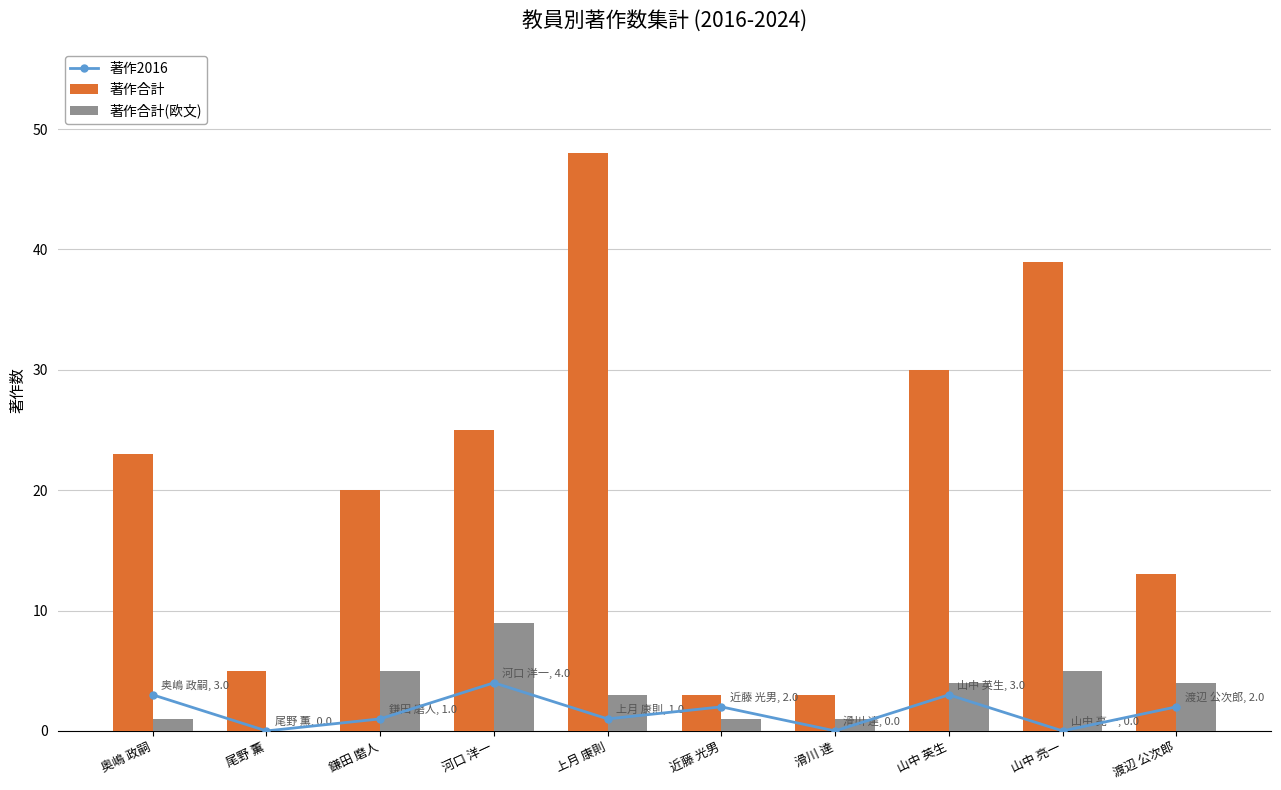

List the labels in order of 著作合計 value, smallest first.

近藤 光男, 滑川 達, 尾野 薫, 渡辺 公次郎, 鎌田 磨人, 奥嶋 政嗣, 河口 洋一, 山中 英生, 山中 亮一, 上月 康則